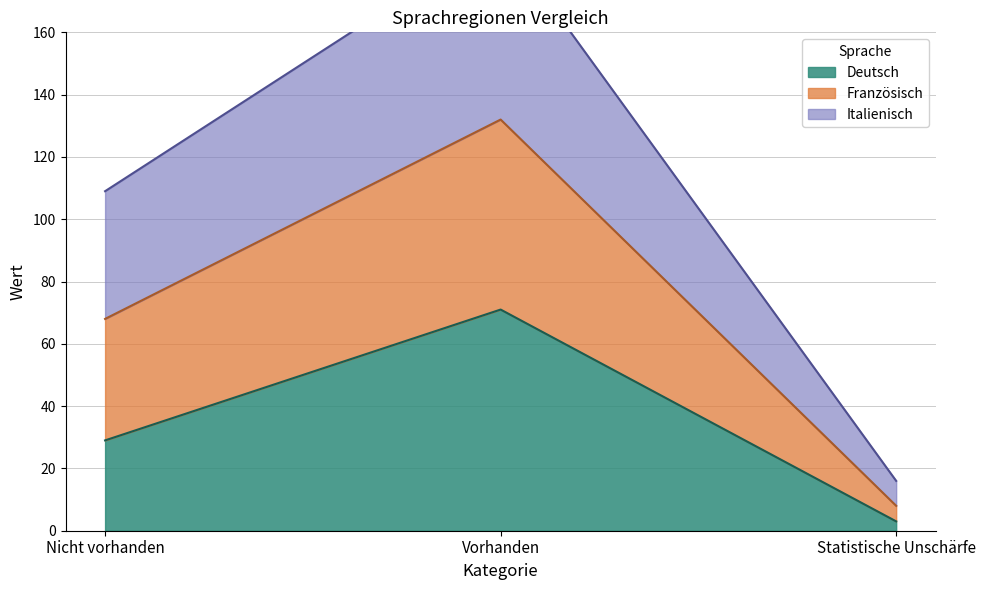

At which label does Deutsch reach its peak?

Vorhanden